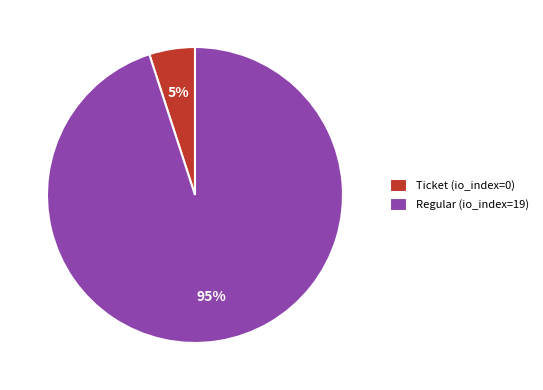

The Ticket (io_index=0) slice represents 5% of the pie. True or false?

True